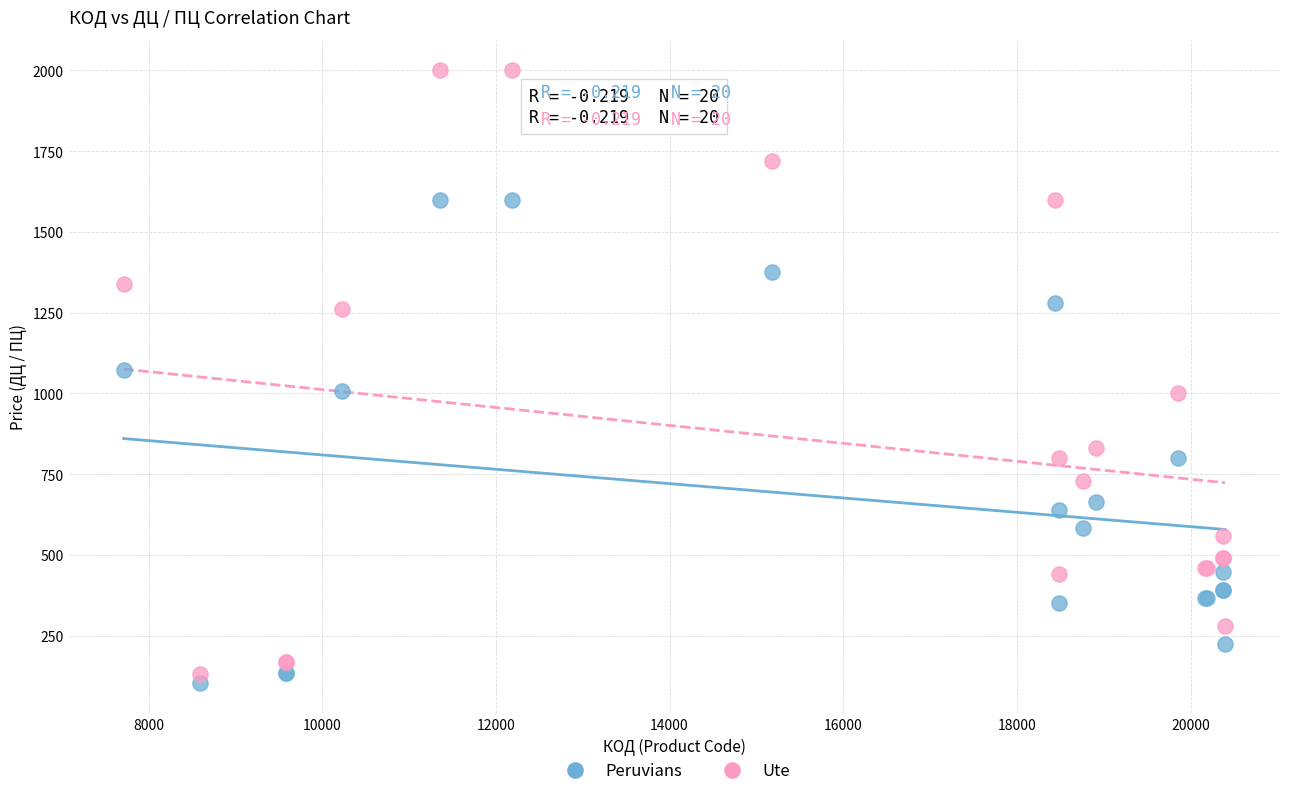

In the Peruvians series, what Y value is closest to 852?

800